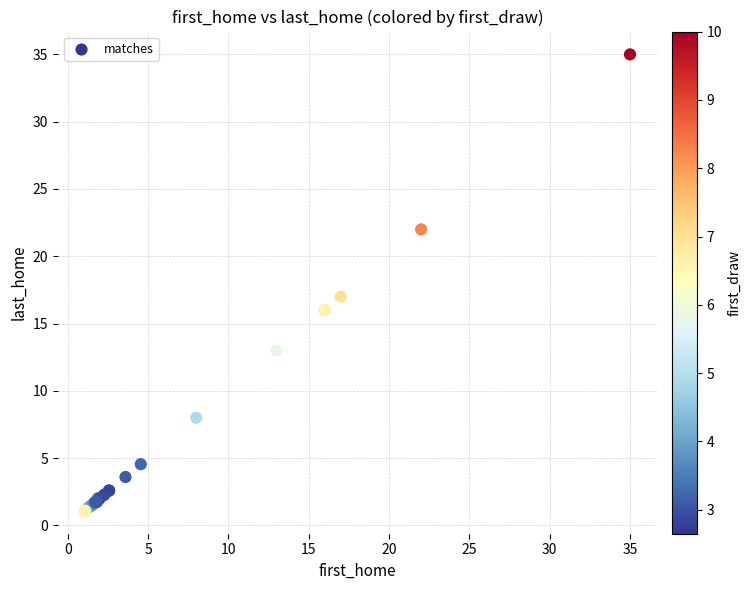

What Y value in the scatter plot is closest to 18?

17.0